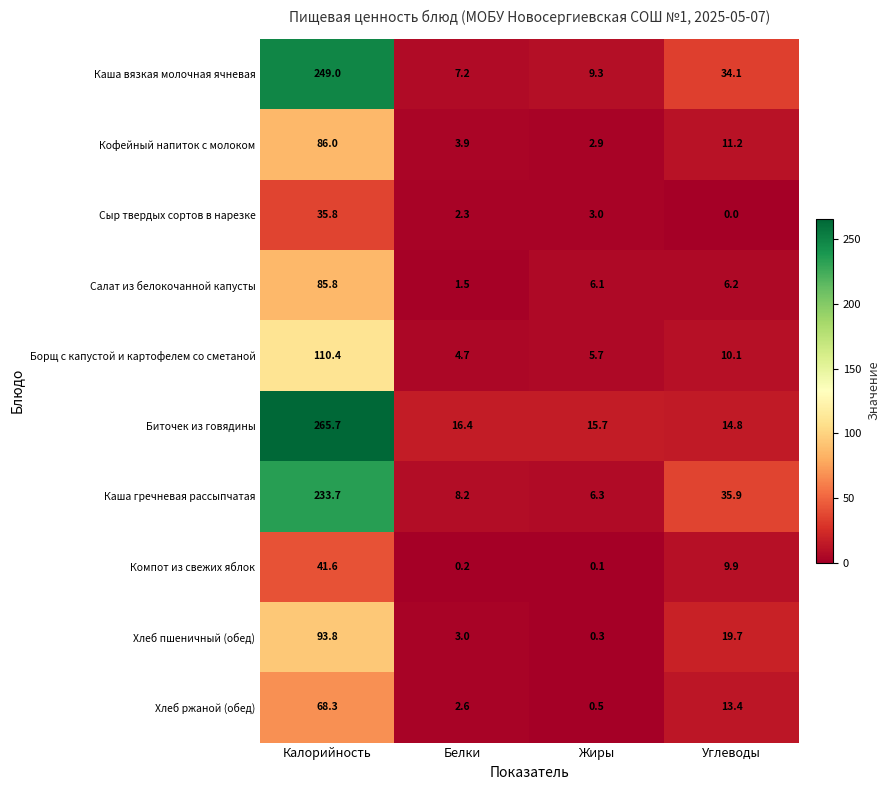

Where is Каша гречневая рассыпчатая nearest to the value 120?

Углеводы